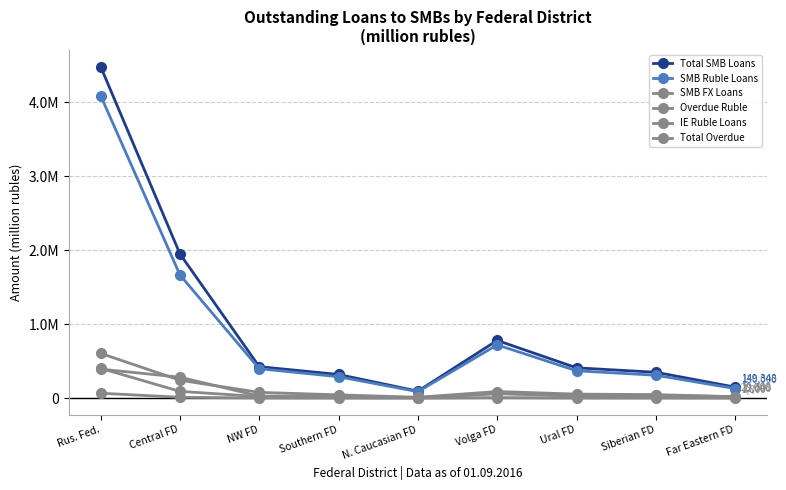

Where is the first local minimum for SMB Ruble Loans?

N. Caucasian FD